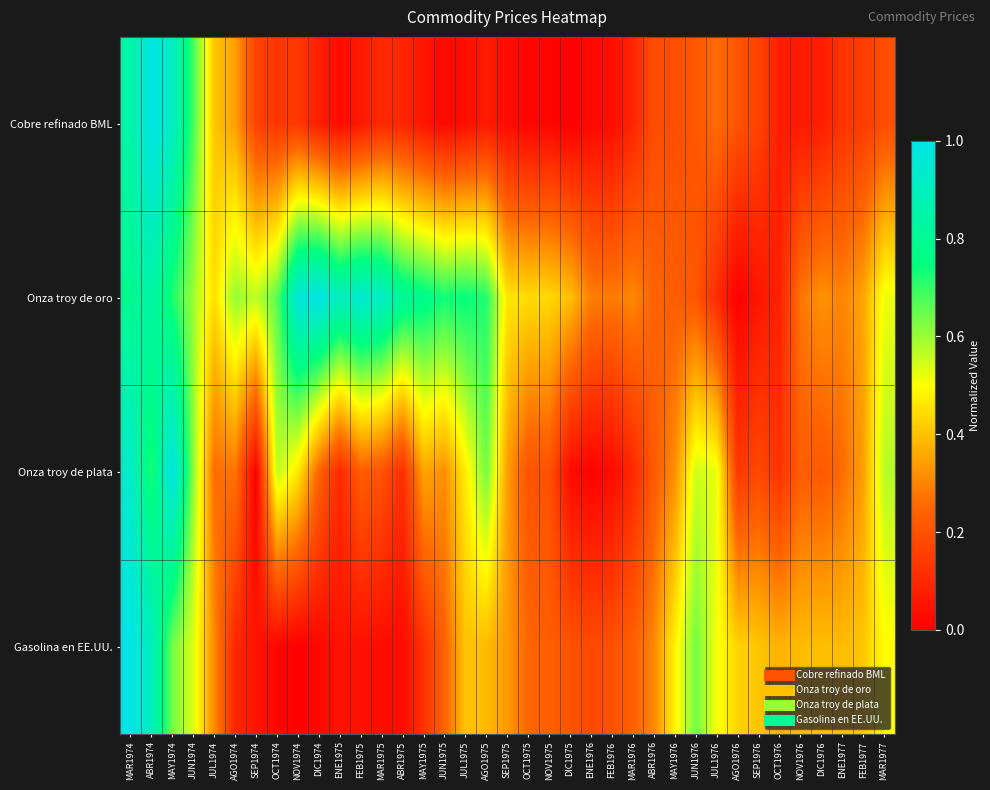

Reading left to right, extract all data points from this chart.

Cobre refinado BML: MAR1974=0.8	ABR1974=1.0	MAY1974=0.9	JUN1974=0.7	JUL1974=0.4	AGO1974=0.3	SEP1974=0.2	OCT1974=0.1	NOV1974=0.1	DIC1974=0.1	ENE1975=0.0	FEB1975=0.1	MAR1975=0.1	ABR1975=0.1	MAY1975=0.1	JUN1975=0.0	JUL1975=0.0	AGO1975=0.1	SEP1975=0.0	OCT1975=0.0	NOV1975=0.0	DIC1975=0.0	ENE1976=0.0	FEB1976=0.0	MAR1976=0.1	ABR1976=0.2	MAY1976=0.2	JUN1976=0.2	JUL1976=0.3	AGO1976=0.2	SEP1976=0.2	OCT1976=0.1	NOV1976=0.1	DIC1976=0.1	ENE1977=0.1	FEB1977=0.1	MAR1977=0.2
Onza troy de oro: MAR1974=0.8	ABR1974=0.8	MAY1974=0.7	JUN1974=0.6	JUL1974=0.4	AGO1974=0.6	SEP1974=0.6	OCT1974=0.7	NOV1974=1.0	DIC1974=1.0	ENE1975=0.9	FEB1975=0.9	MAR1975=0.9	ABR1975=0.8	MAY1975=0.8	JUN1975=0.7	JUL1975=0.7	AGO1975=0.7	SEP1975=0.5	OCT1975=0.4	NOV1975=0.4	DIC1975=0.4	ENE1976=0.3	FEB1976=0.3	MAR1976=0.3	ABR1976=0.2	MAY1976=0.2	JUN1976=0.2	JUL1976=0.1	AGO1976=0.0	SEP1976=0.1	OCT1976=0.1	NOV1976=0.3	DIC1976=0.3	ENE1977=0.3	FEB1977=0.4	MAR1977=0.5
Onza troy de plata: MAR1974=0.9	ABR1974=0.7	MAY1974=1.0	JUN1974=0.6	JUL1974=0.3	AGO1974=0.3	SEP1974=0.0	OCT1974=0.6	NOV1974=0.5	DIC1974=0.2	ENE1975=0.1	FEB1975=0.2	MAR1975=0.2	ABR1975=0.1	MAY1975=0.4	JUN1975=0.3	JUL1975=0.5	AGO1975=0.6	SEP1975=0.3	OCT1975=0.2	NOV1975=0.2	DIC1975=0.0	ENE1976=0.0	FEB1976=0.0	MAR1976=0.1	ABR1976=0.2	MAY1976=0.3	JUN1976=0.6	JUL1976=0.5	AGO1976=0.1	SEP1976=0.2	OCT1976=0.1	NOV1976=0.2	DIC1976=0.2	ENE1977=0.3	FEB1977=0.3	MAR1977=0.6
Gasolina en EE.UU.: MAR1974=1.0	ABR1974=0.9	MAY1974=0.6	JUN1974=0.5	JUL1974=0.3	AGO1974=0.1	SEP1974=0.1	OCT1974=0.0	NOV1974=0.0	DIC1974=0.0	ENE1975=0.0	FEB1975=0.0	MAR1975=0.0	ABR1975=0.0	MAY1975=0.1	JUN1975=0.2	JUL1975=0.4	AGO1975=0.4	SEP1975=0.3	OCT1975=0.2	NOV1975=0.2	DIC1975=0.2	ENE1976=0.2	FEB1976=0.2	MAR1976=0.2	ABR1976=0.3	MAY1976=0.5	JUN1976=0.6	JUL1976=0.5	AGO1976=0.4	SEP1976=0.4	OCT1976=0.4	NOV1976=0.4	DIC1976=0.4	ENE1977=0.4	FEB1977=0.4	MAR1977=0.5